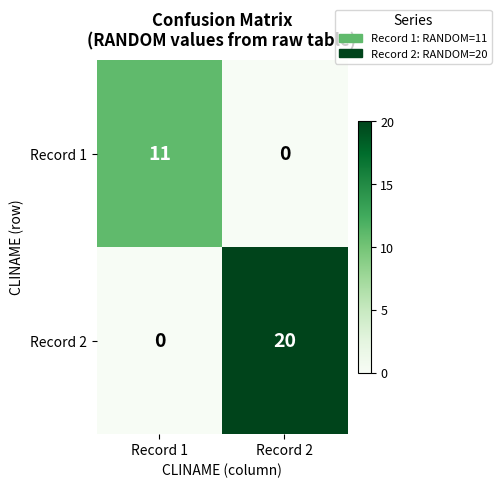

Reading left to right, what are all the values shown in this chart?

Record 1: Record 1=11	Record 2=0
Record 2: Record 1=0	Record 2=20